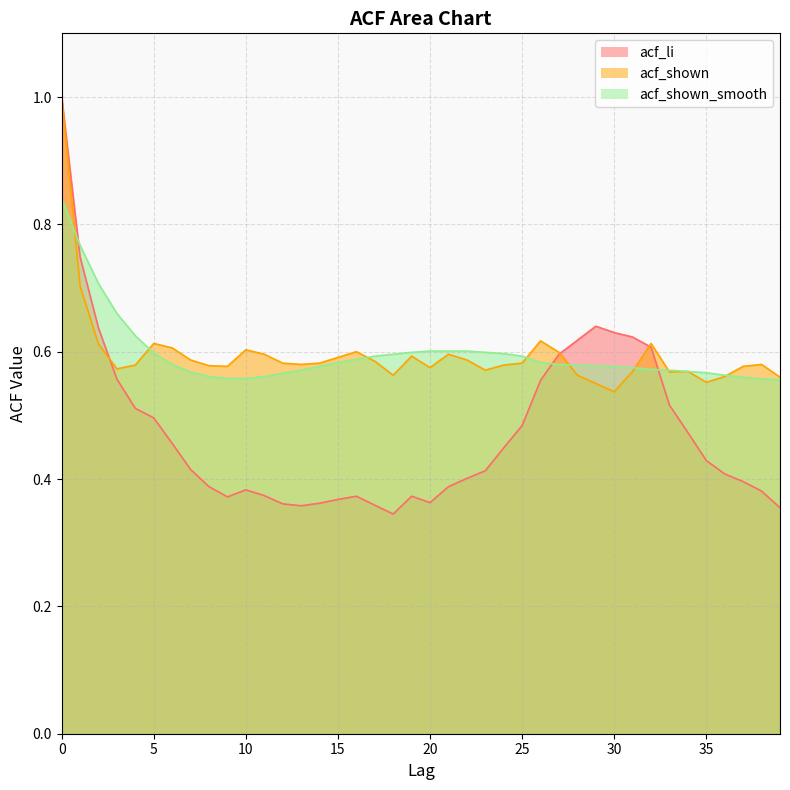

True or false: acf_li has a value of 0.4 at 14.

True